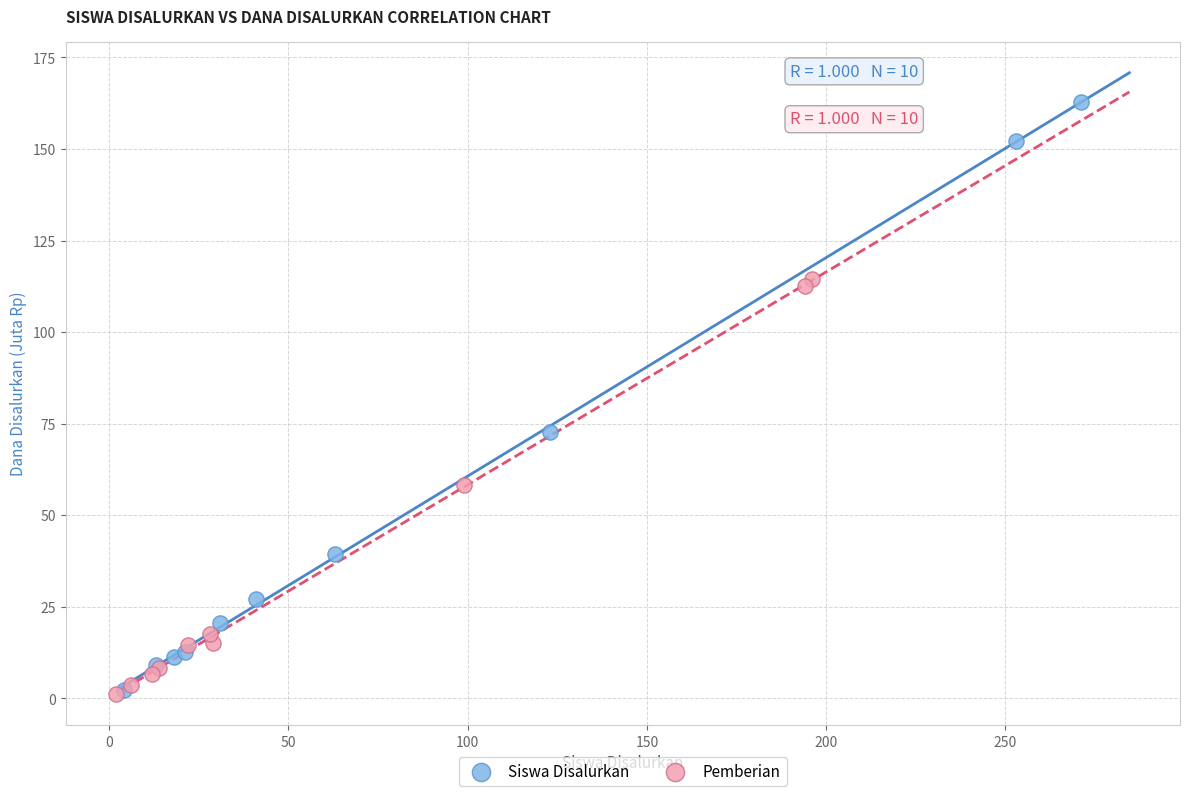

Which series reaches the maximum Y coordinate?

Siswa Disalurkan